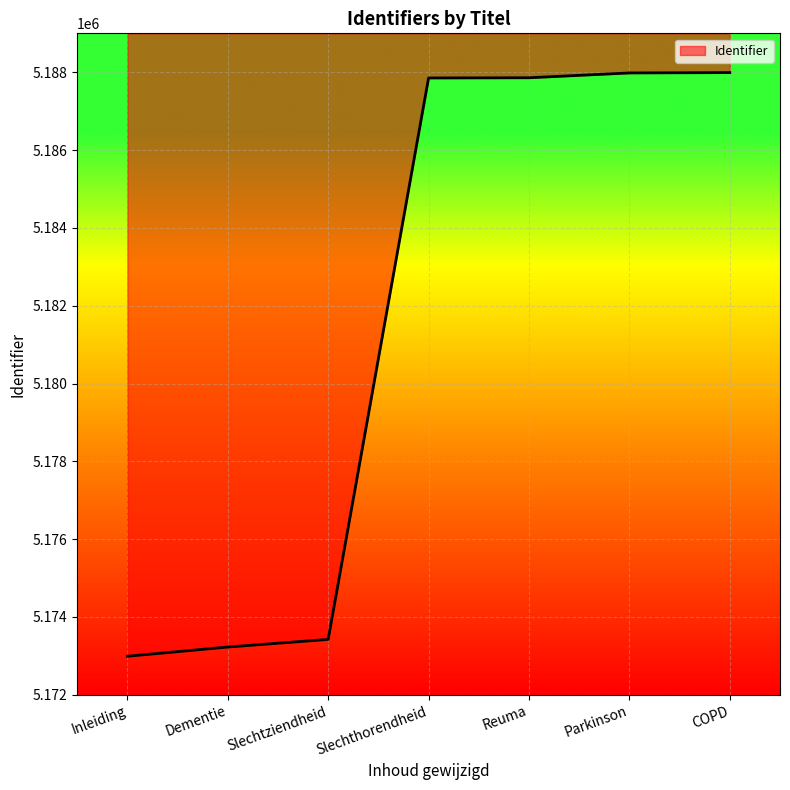

Where does the data first go above 5187853?

Reuma